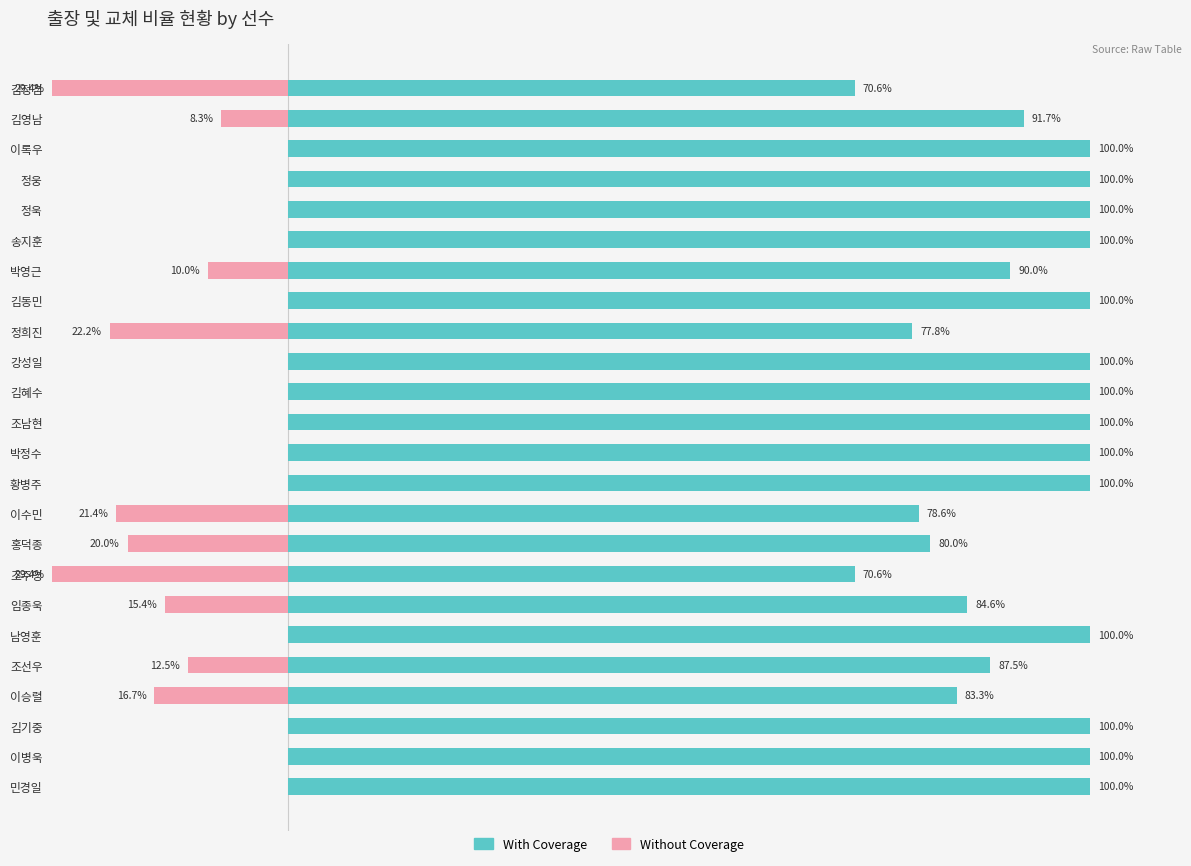

How many data points in With Coverage are less than 100?

10